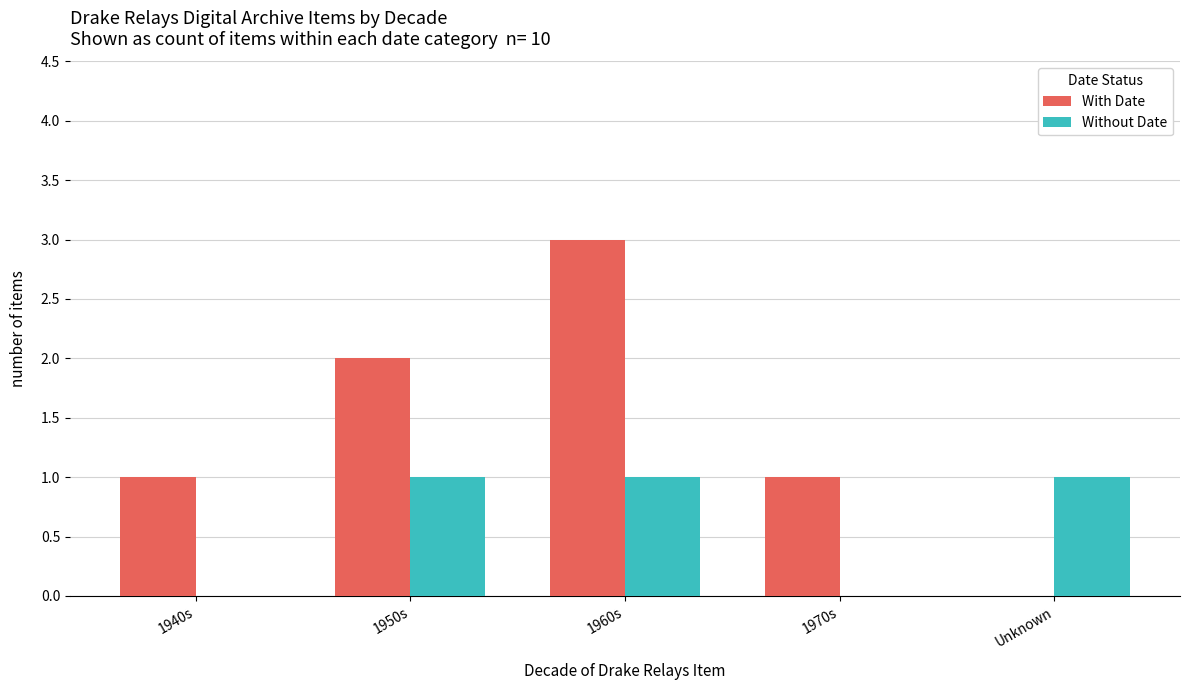

True or false: With Date has a value of 0 at 1940s.

False